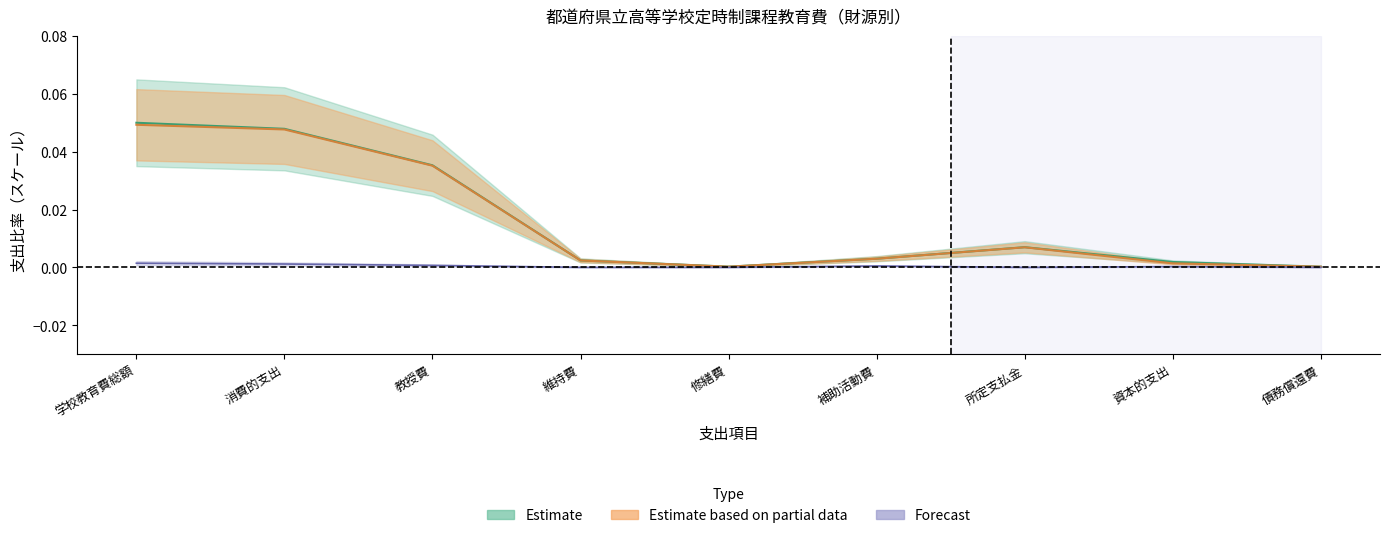

True or false: Forecast and Estimate based on partial data intersect in this chart.

False